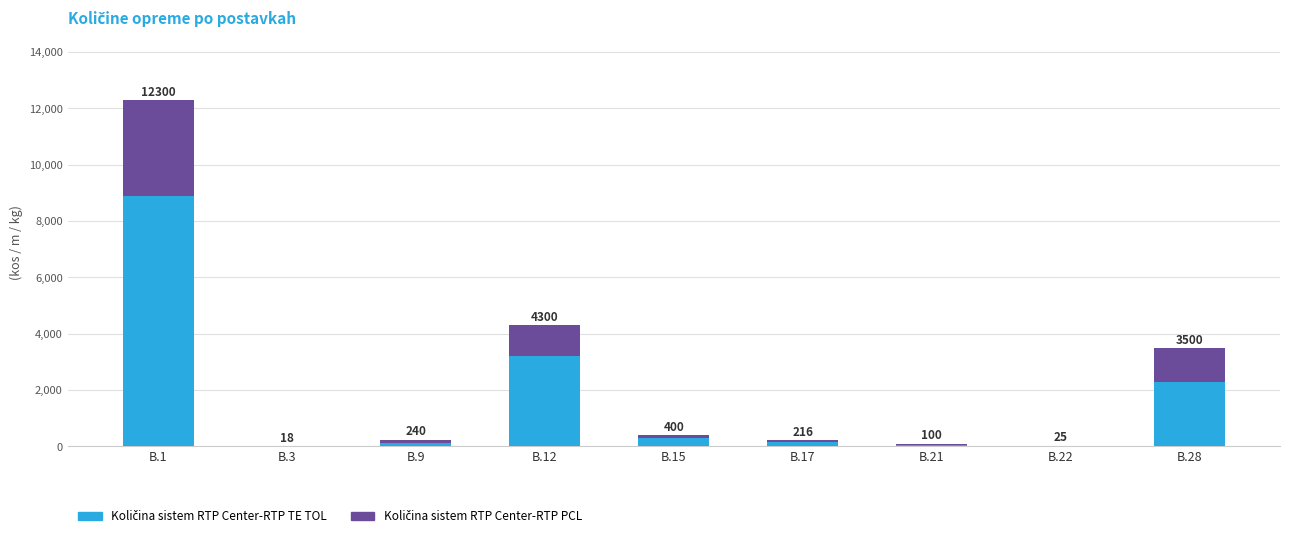

Does the chart contain any negative values?

No